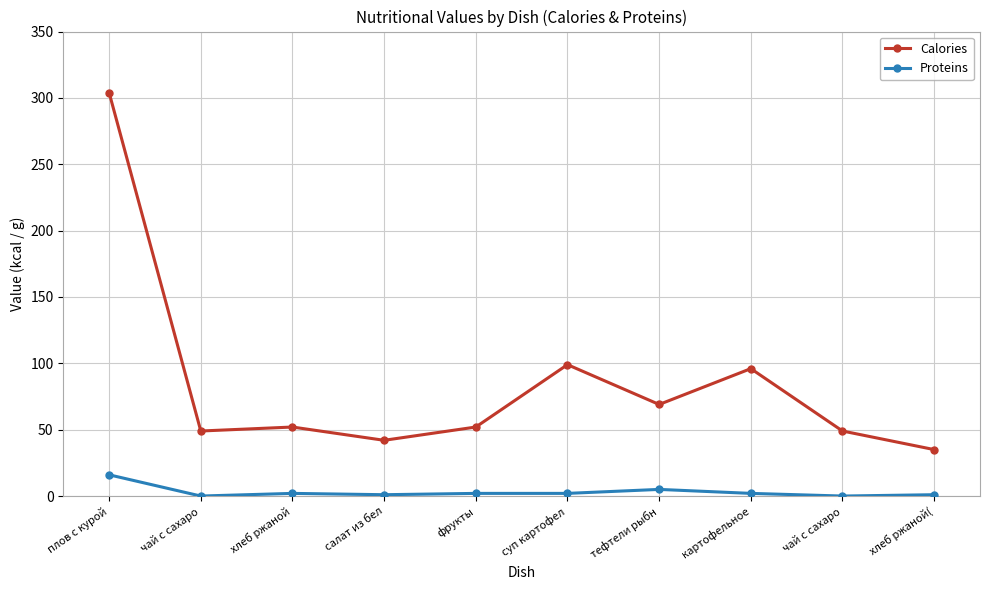

In Proteins, how many points are lower than both neighbors (excluding endpoints)?

3